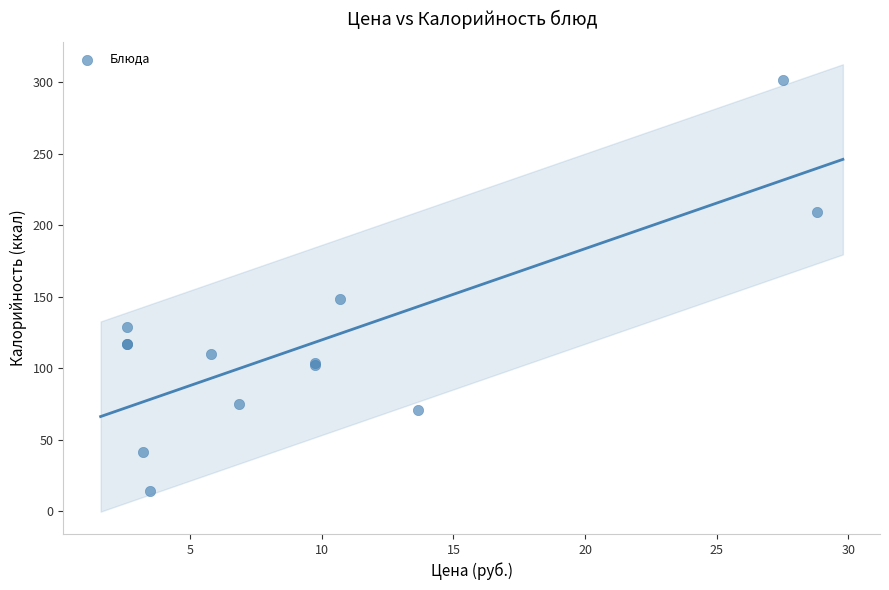

What Y value in the scatter plot is closest to 157?

148.3